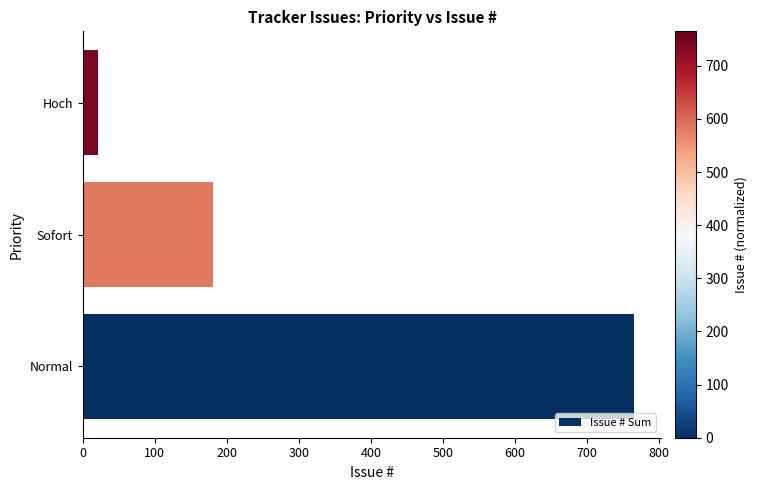

List the labels in order of value, largest first.

Normal, Sofort, Hoch